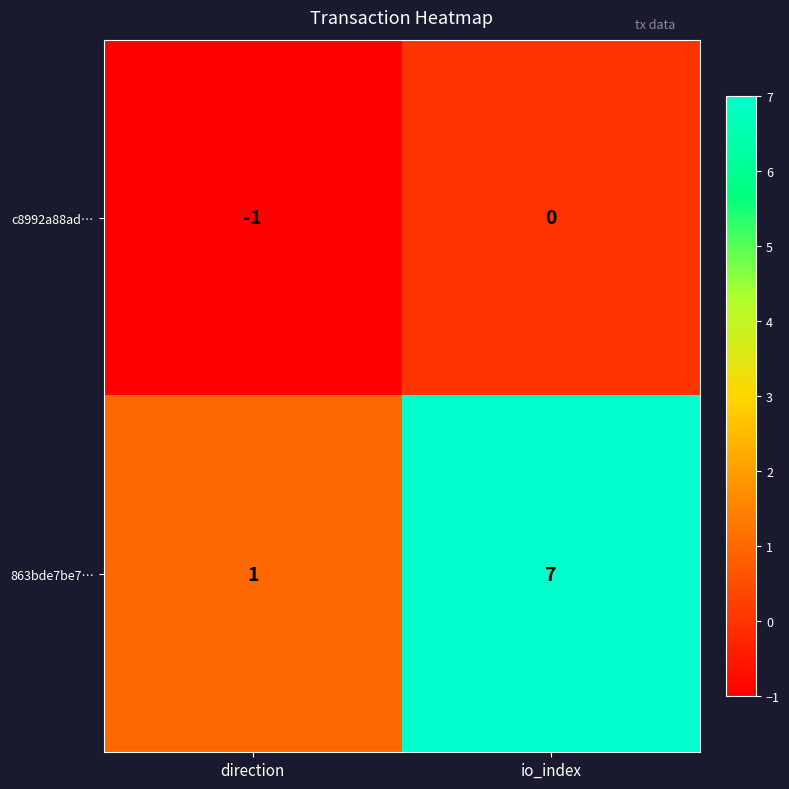

Is the value of 863bde7be7… at direction greater than the value of c8992a88ad… at io_index?

Yes